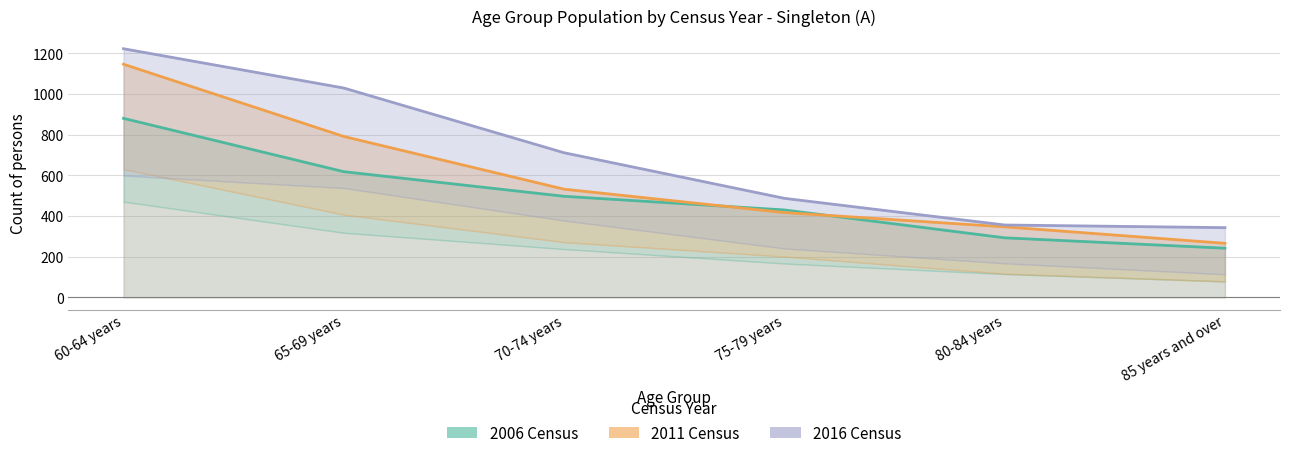

Which series has the largest range (max minus min)?

2011 Persons